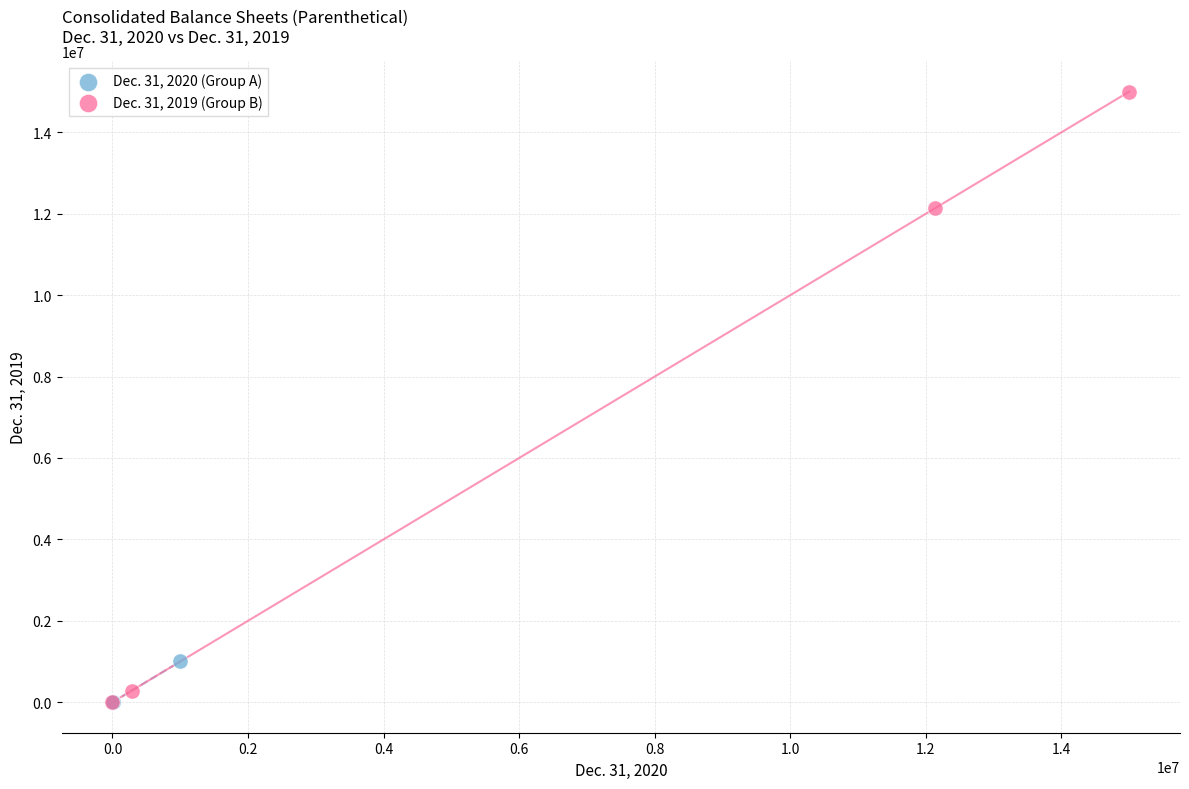

Which series has the widest spread of Y values?

Dec. 31, 2019 (Group B)